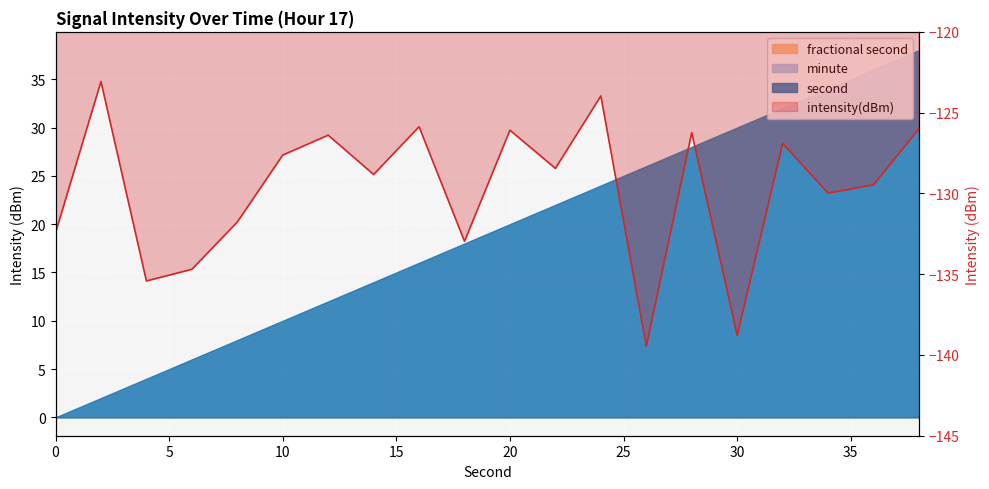

Reading left to right, list all the values displayed in this chart.

0=-132.4	2=-123.1	4=-135.4	6=-134.7	8=-131.8	10=-127.6	12=-126.4	14=-128.8	16=-125.9	18=-133.0	20=-126.1	22=-128.5	24=-124.0	26=-139.5	28=-126.2	30=-138.8	32=-126.9	34=-130.0	36=-129.5	38=-126.0